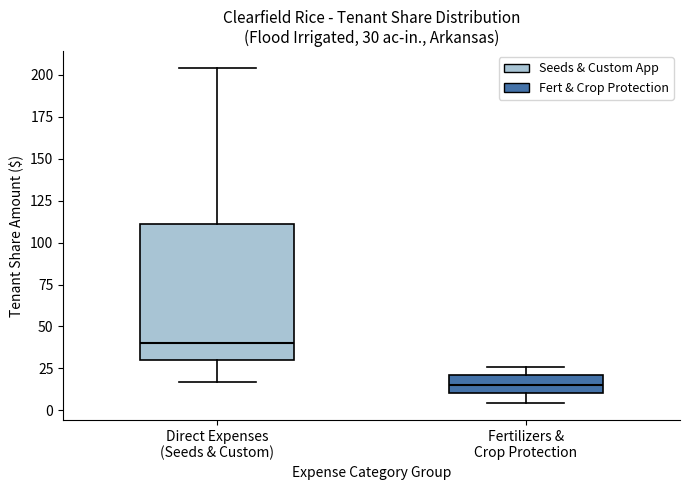

Which box has the highest median line?

Direct Expenses (Seeds & Custom)